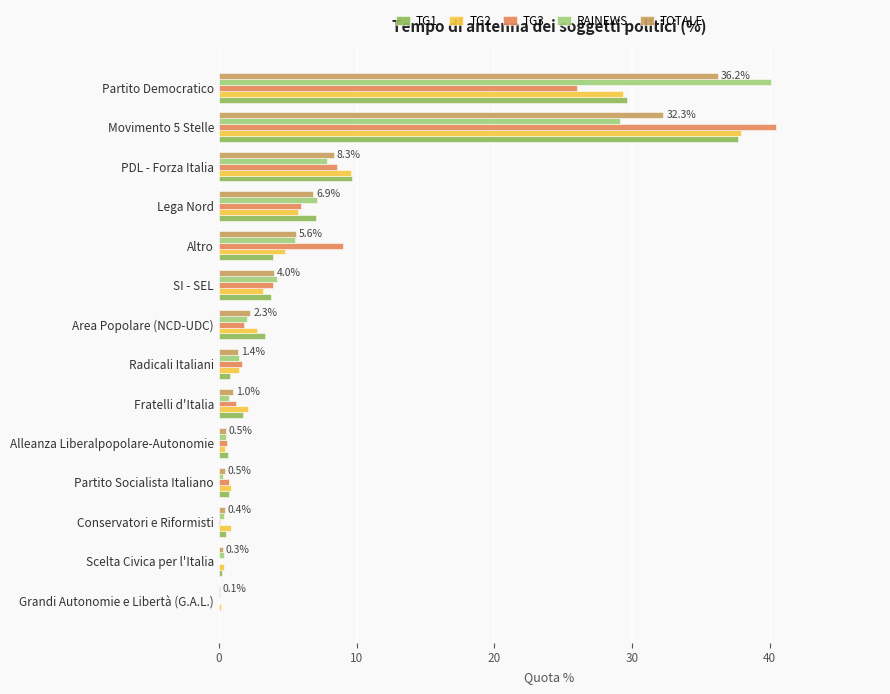

What is the highest value of the TG1 series?

37.7